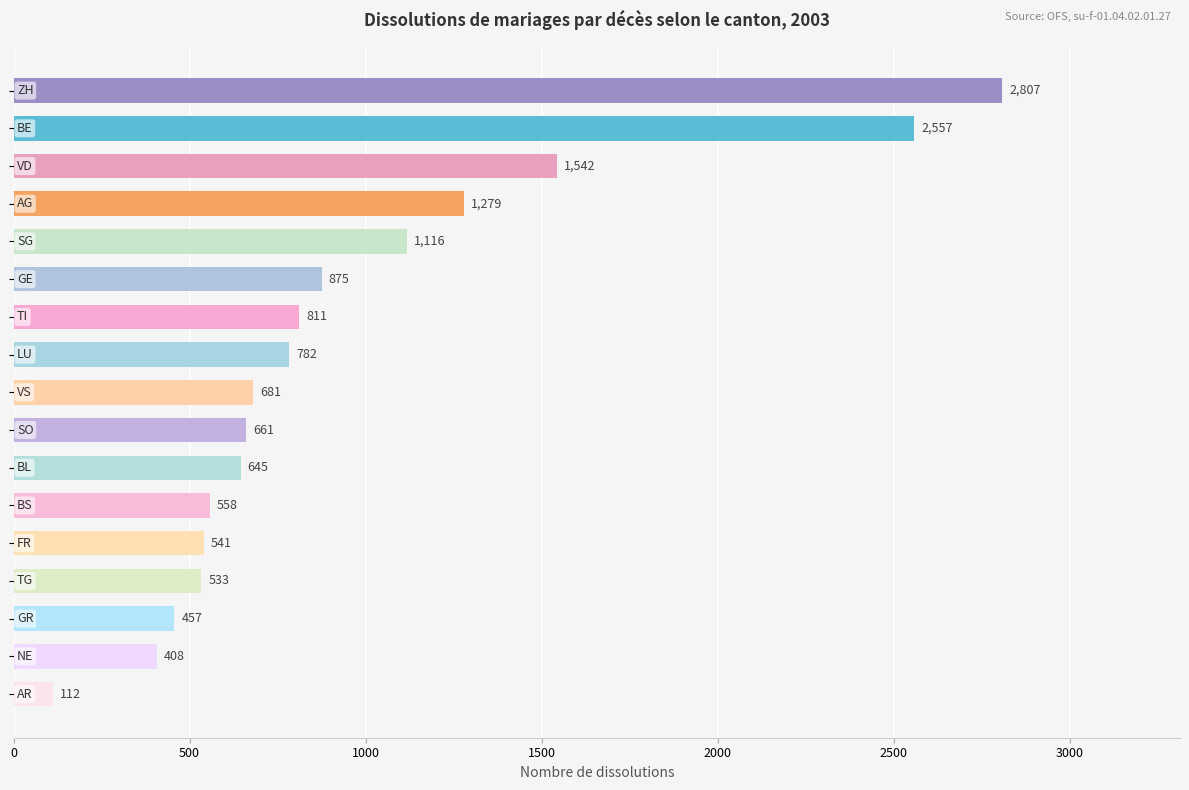

What is the difference between the maximum and second lowest values?

2399